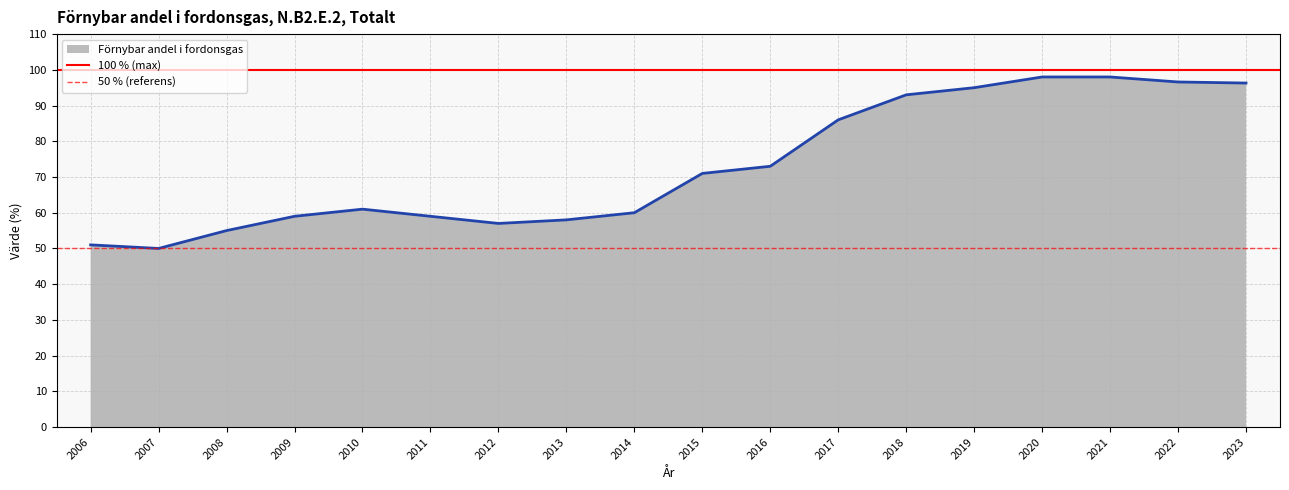

The Förnybar andel i fordonsgas series shows 25.3 at 2016. True or false?

False